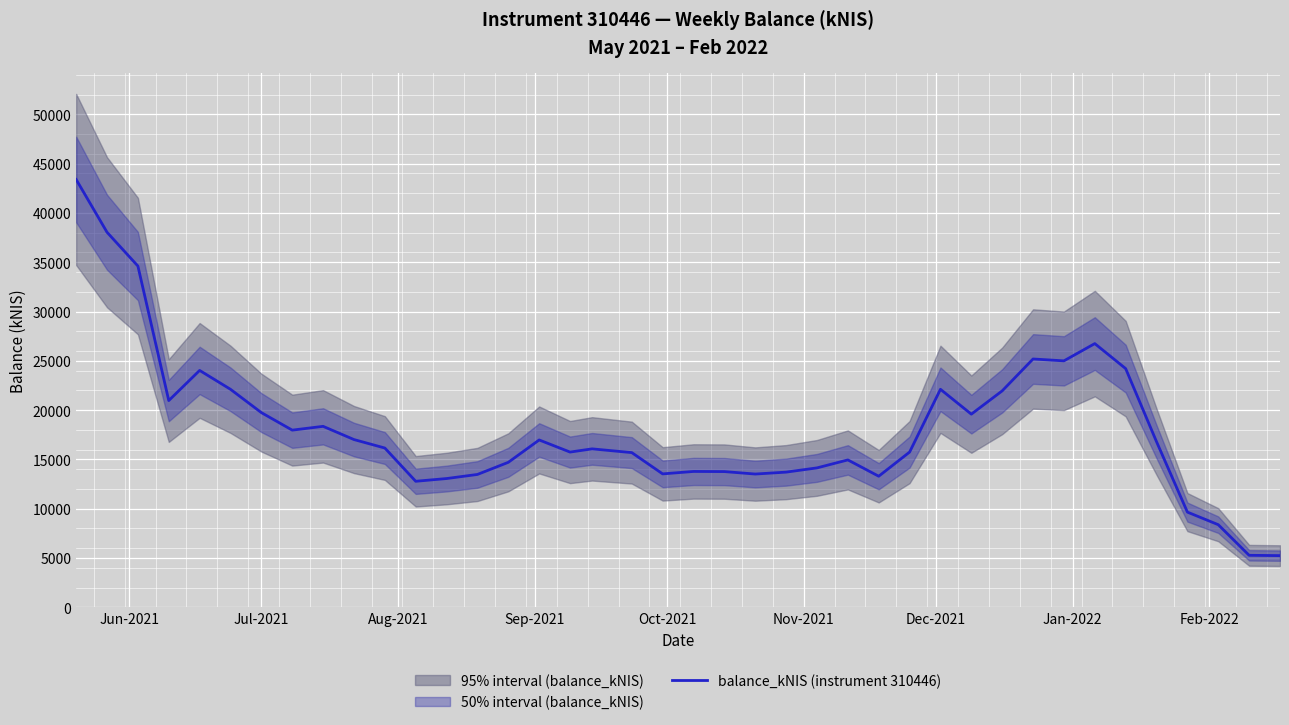

What is the value of the 16th point from the left?

16975.7